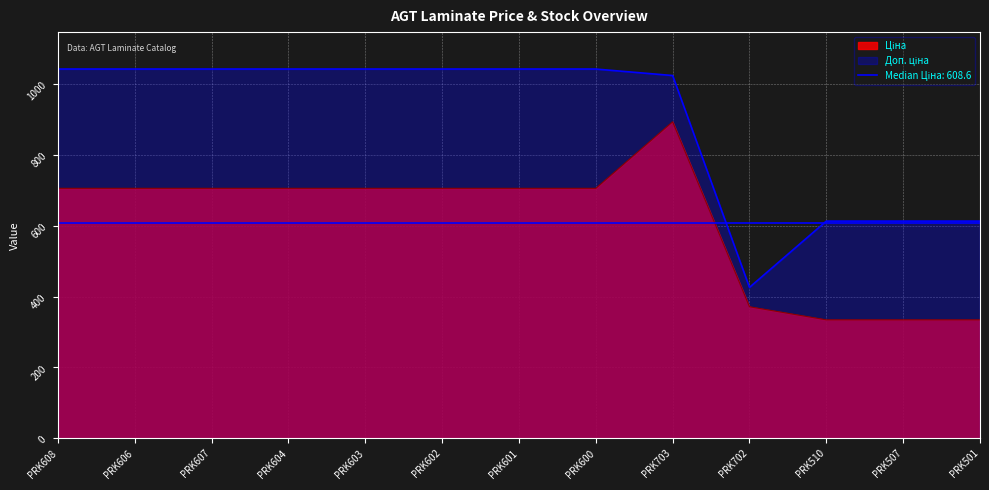

The Ціна series shows 371.3 at PRK702. True or false?

True